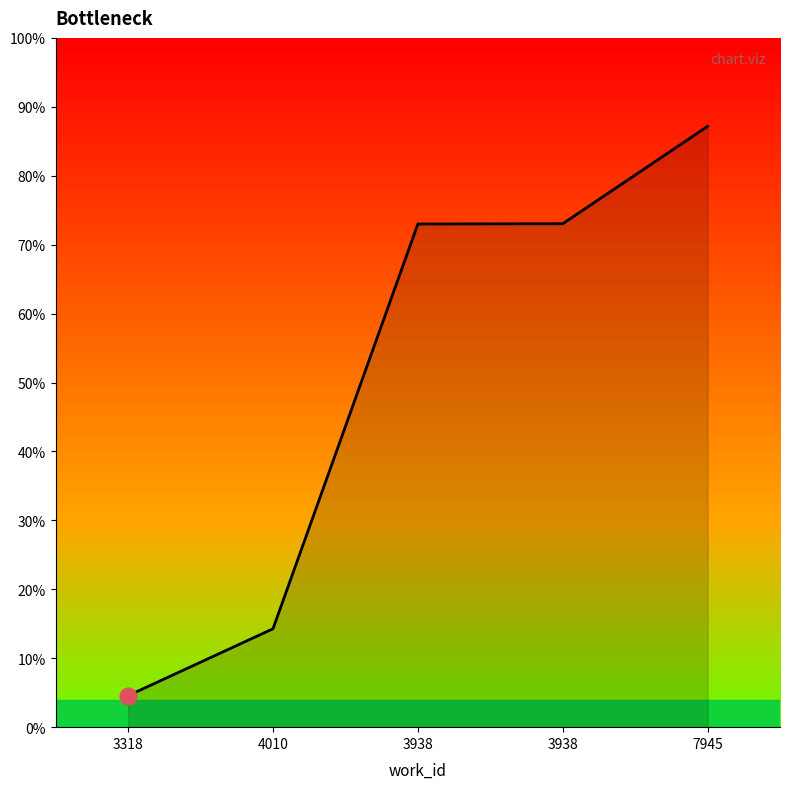

Where does the data first go above 21428?

3938